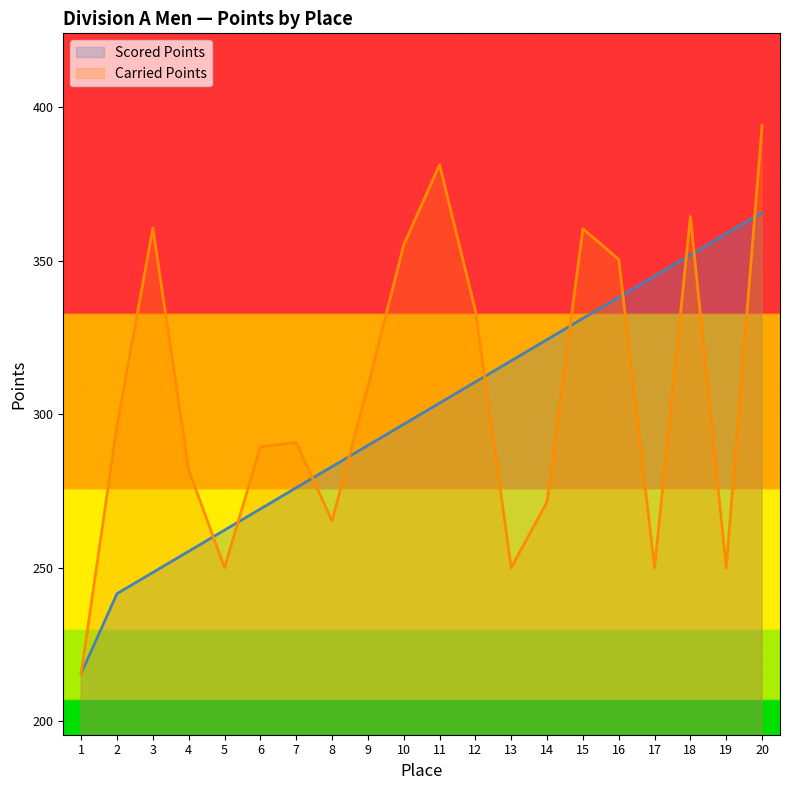

True or false: Carried Points has more than 0 points higher than both neighbors.

True